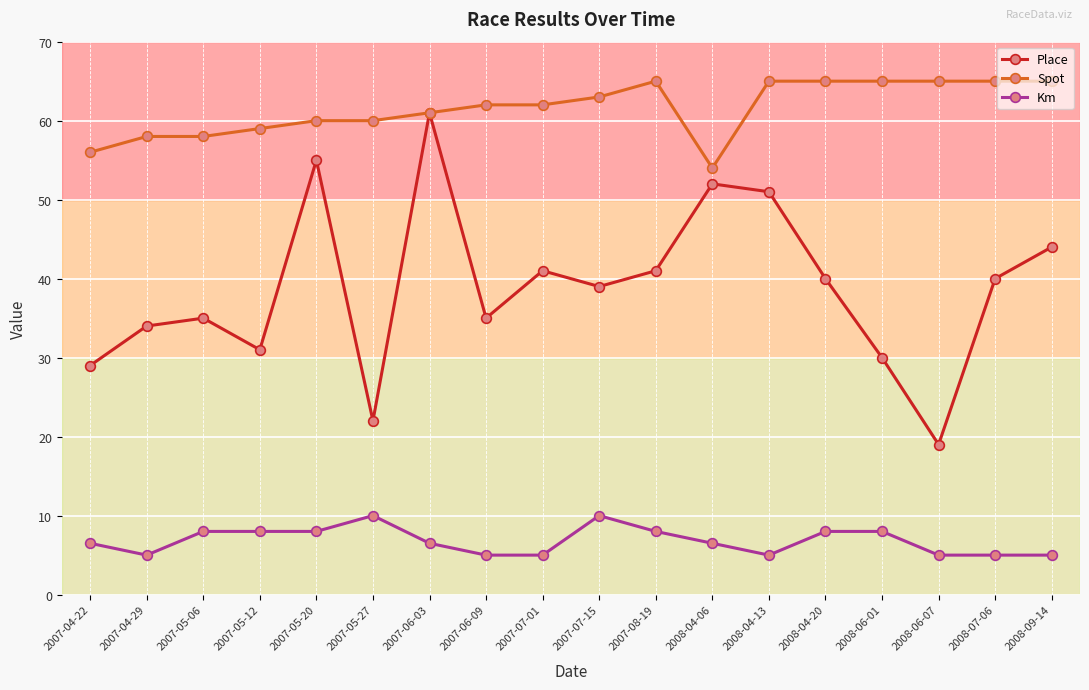

Reading left to right, extract all data points from this chart.

Place: 29.0	34.0	35.0	31.0	55.0	22.0	61.0	35.0	41.0	39.0	41.0	52.0	51.0	40.0	30.0	19.0	40.0	44.0
Spot: 56.0	58.0	58.0	59.0	60.0	60.0	61.0	62.0	62.0	63.0	65.0	54.0	65.0	65.0	65.0	65.0	65.0	65.0
Km: 6.5	5.0	8.0	8.0	8.0	10.0	6.5	5.0	5.0	10.0	8.0	6.5	5.0	8.0	8.0	5.0	5.0	5.0